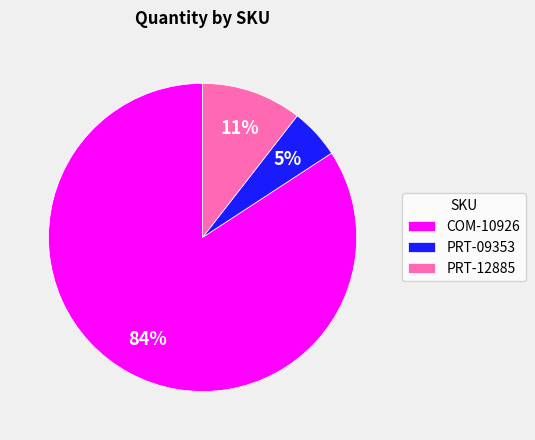

How many segments does this pie chart have?

3